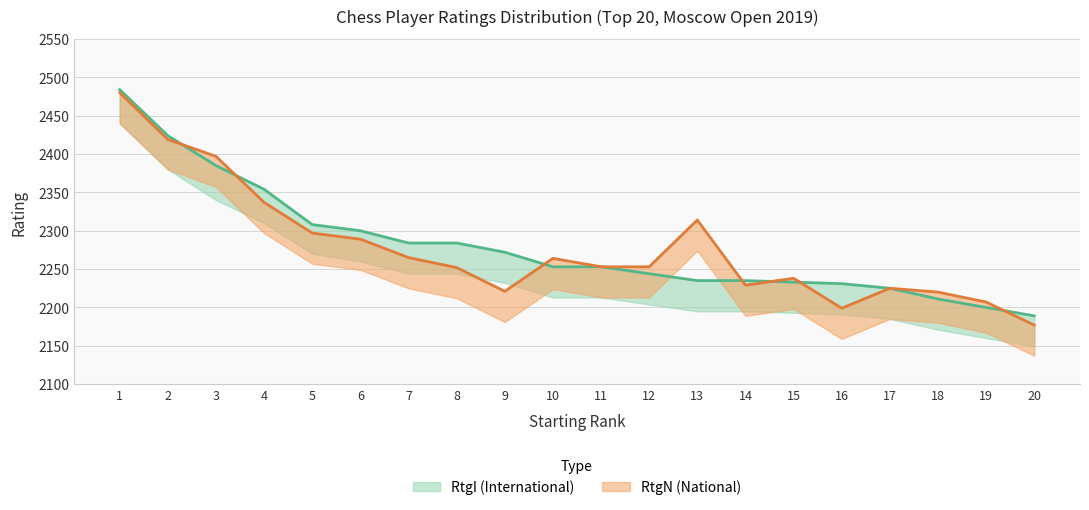

What are all the series names shown in the legend?

RtgI, RtgN